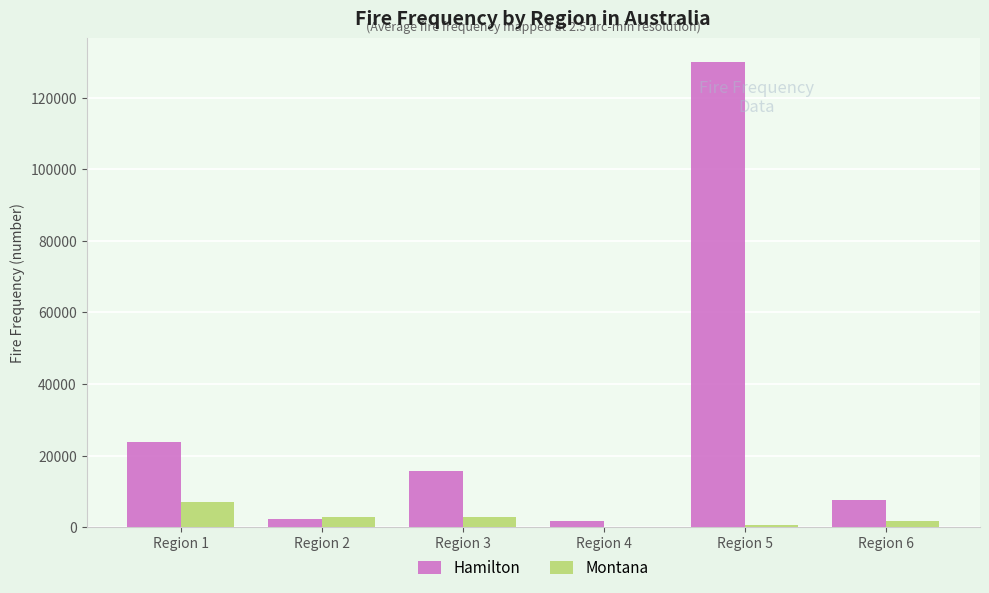

Is the value of Montana at Region 2 greater than the value of Hamilton at Region 5?

No